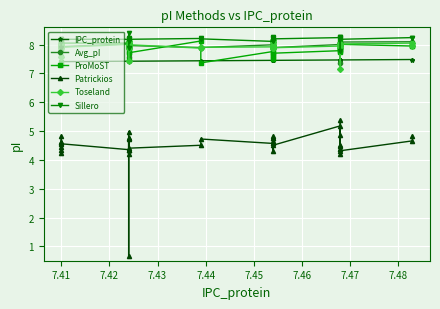

True or false: Toseland and ProMoST cross at least once.

True